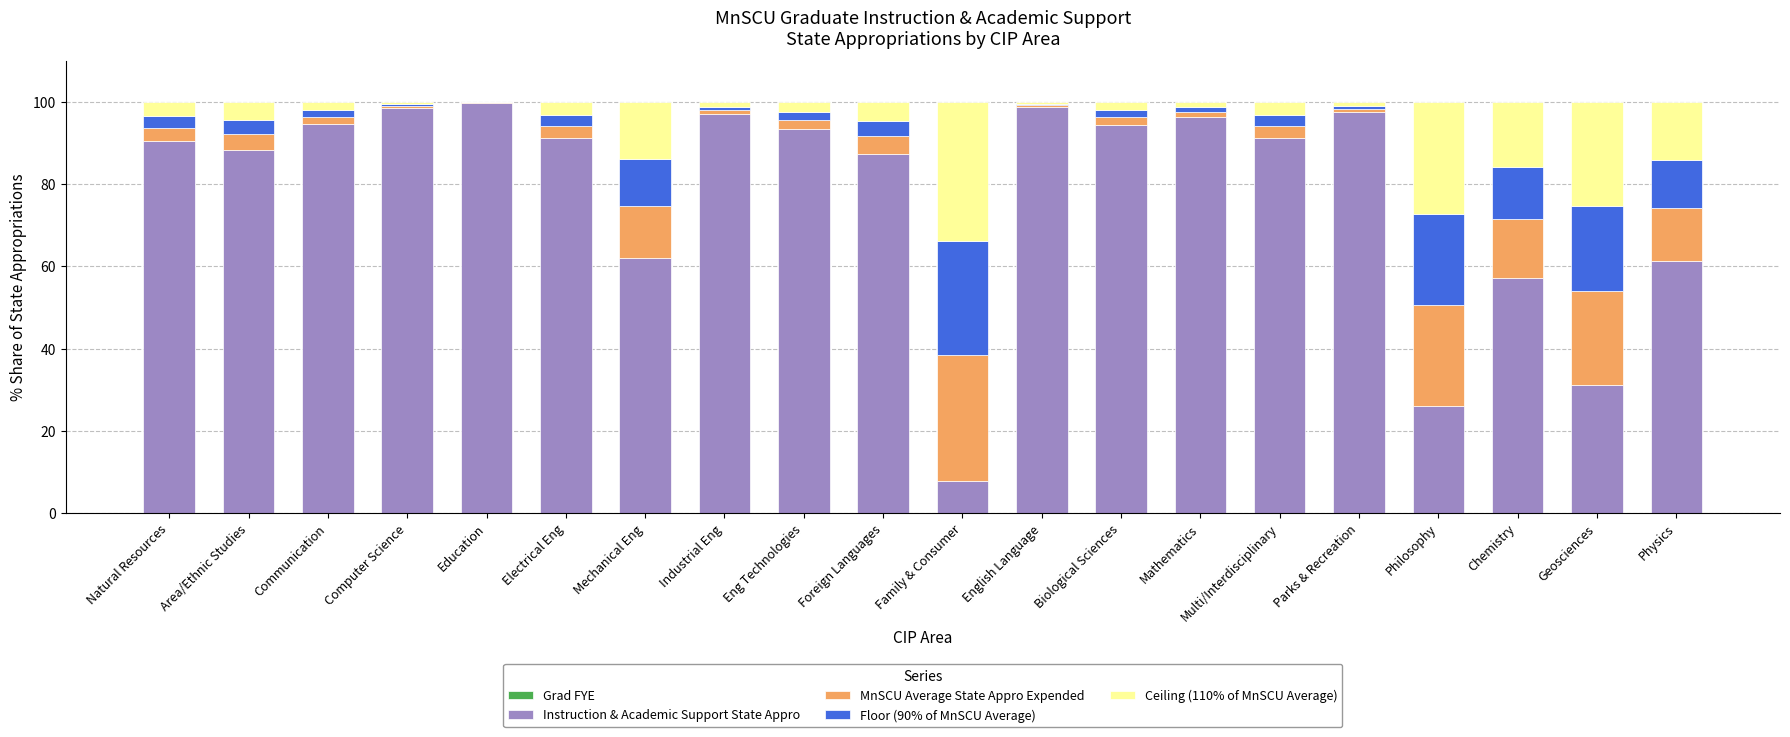

Rank the categories by MnSCU Average State Appro Expended value from lowest to highest.

Education, English Language, Computer Science, Parks & Recreation, Industrial Eng, Mathematics, Communication, Biological Sciences, Eng Technologies, Multi/Interdisciplinary, Electrical Eng, Natural Resources, Area/Ethnic Studies, Foreign Languages, Mechanical Eng, Physics, Chemistry, Geosciences, Philosophy, Family & Consumer